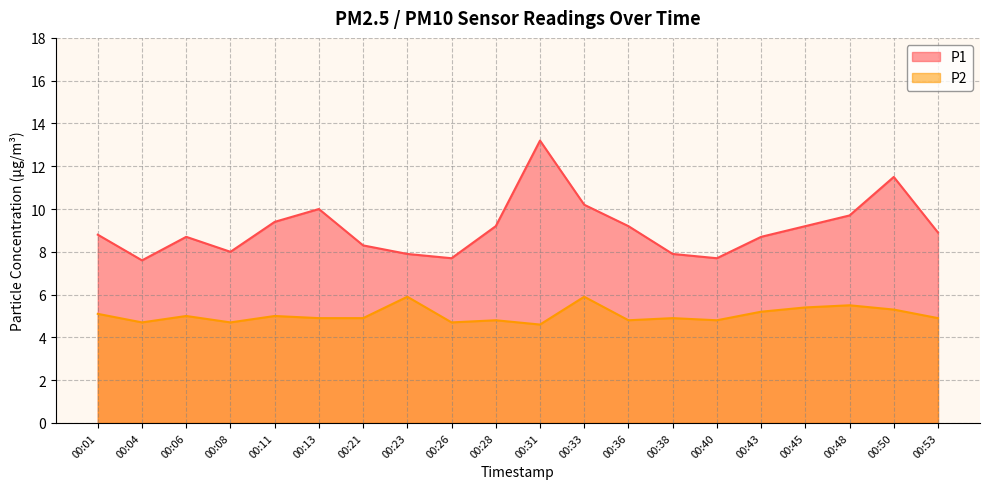

True or false: P1 and P2 cross at least once.

False